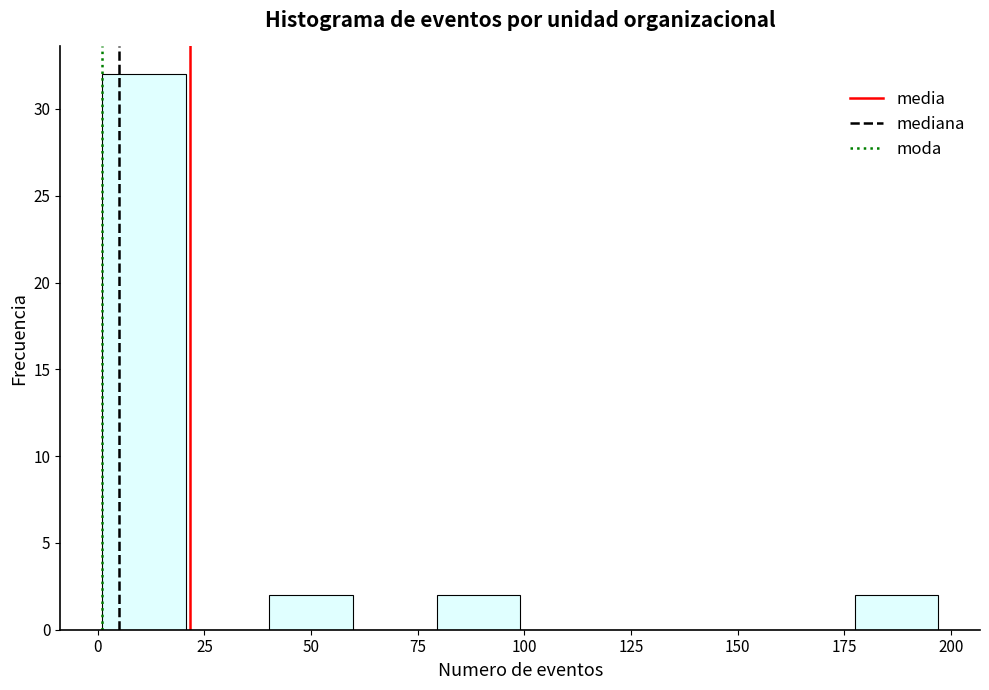

Around what value on the x-axis is the tallest bar? Give the approximate position of its centre, as read against the axis.

10